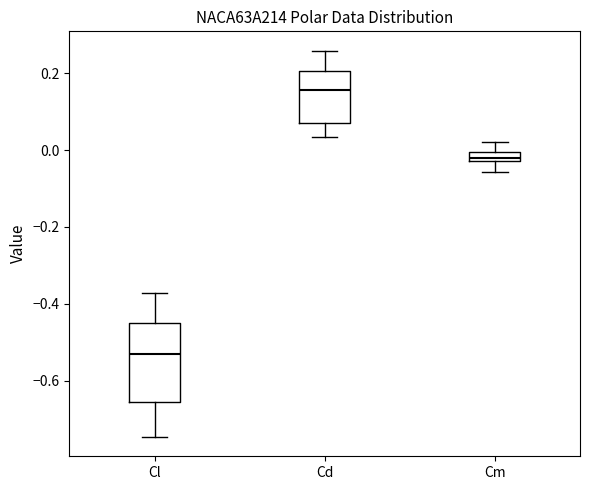

Which box is the tallest, from its lower edge to its upper edge?

Cl